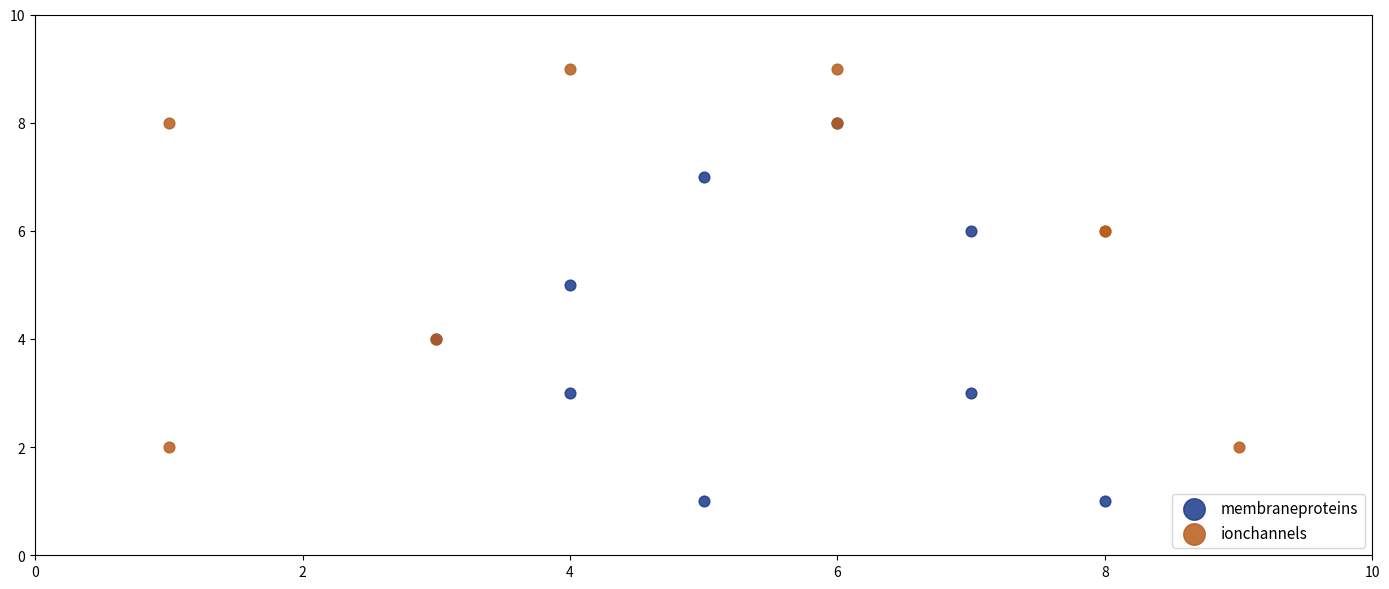

Which series reaches the minimum Y coordinate?

membraneproteins